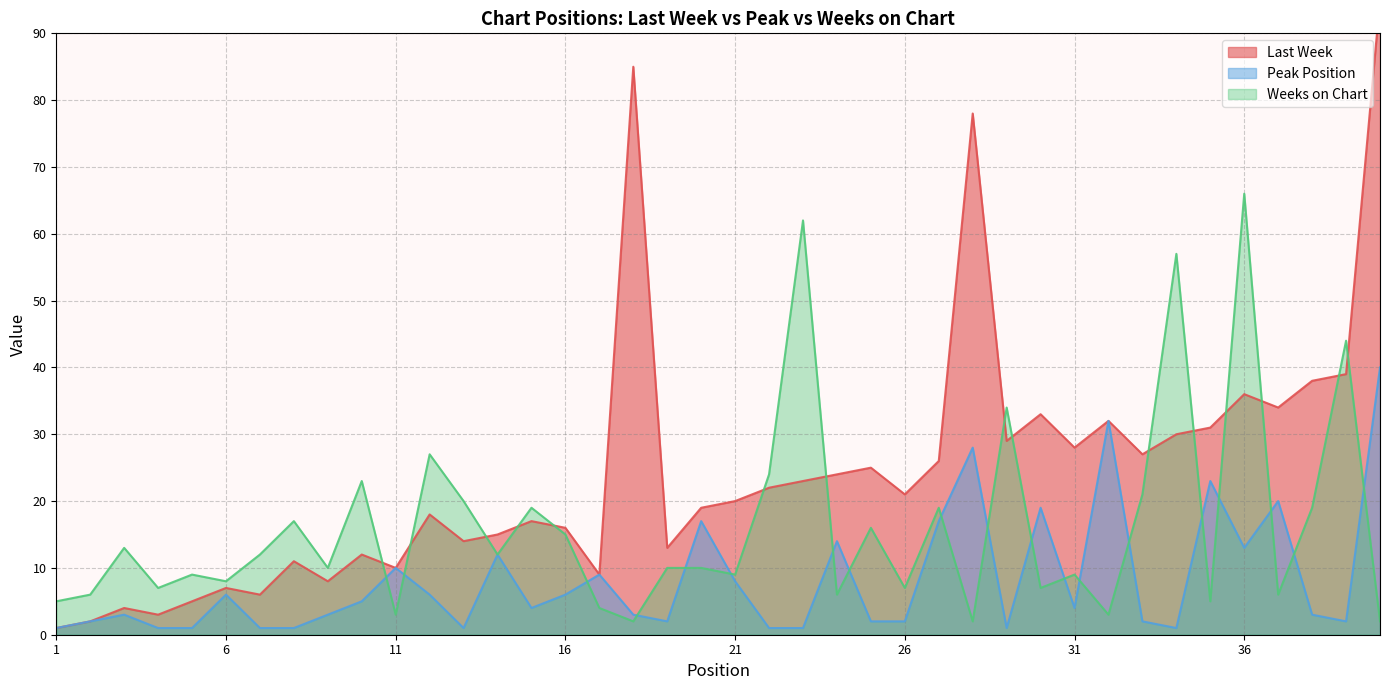

How many lines are shown in the chart?

3